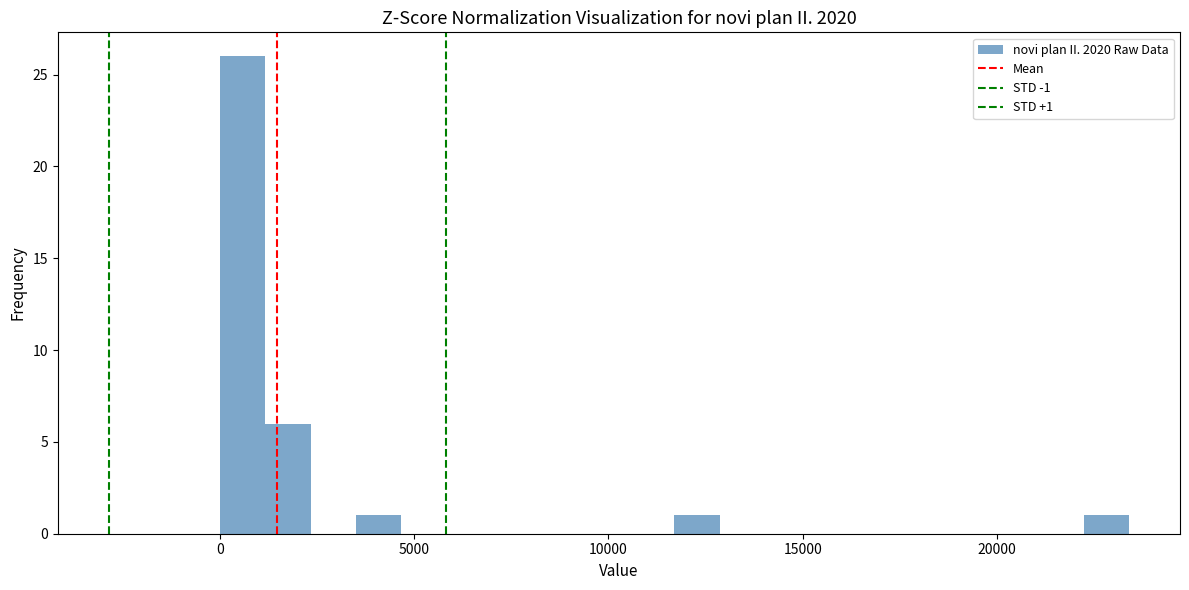

Read against the x-axis, roughly where is the centre of the tallest bar?

500